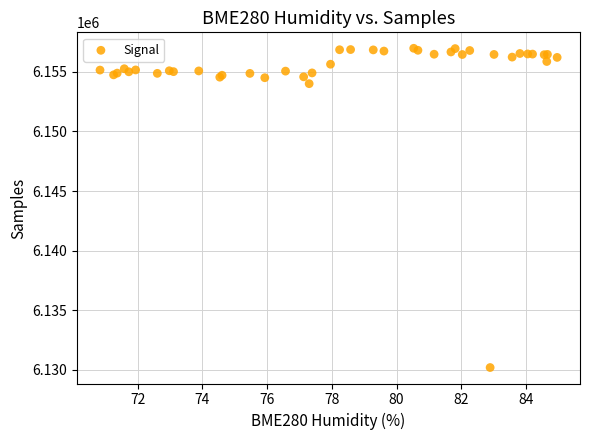

What Y value in the scatter plot is closest to 6143588?

6154006